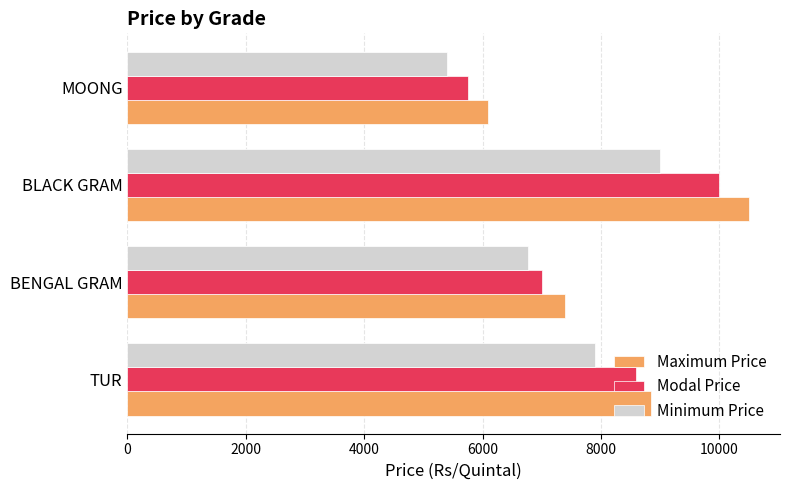

What is the sum of all Minimum Price values?

29070